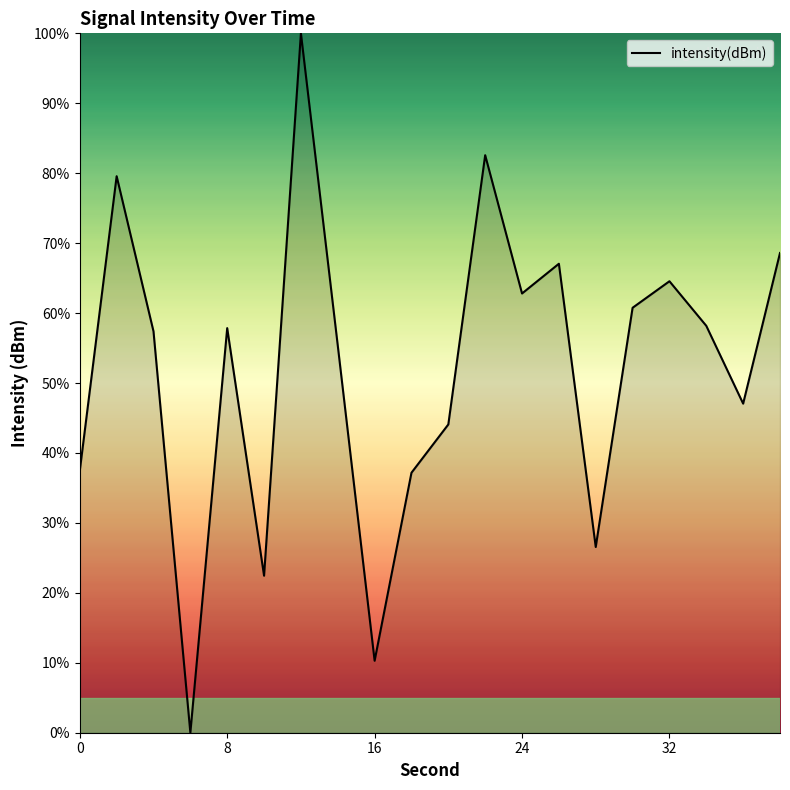

Does the chart have visible grid lines?

No